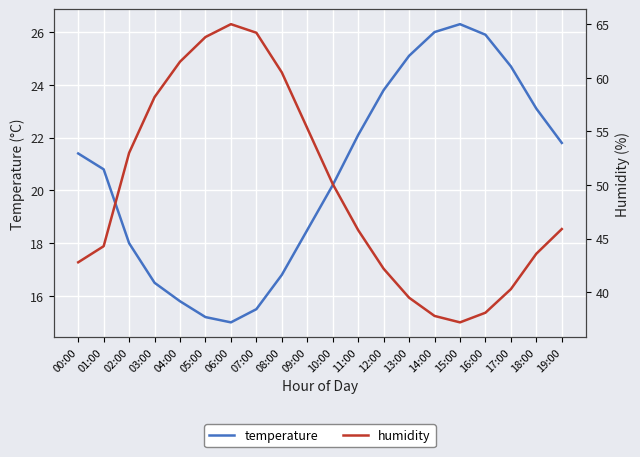

True or false: temperature and humidity intersect in this chart.

False